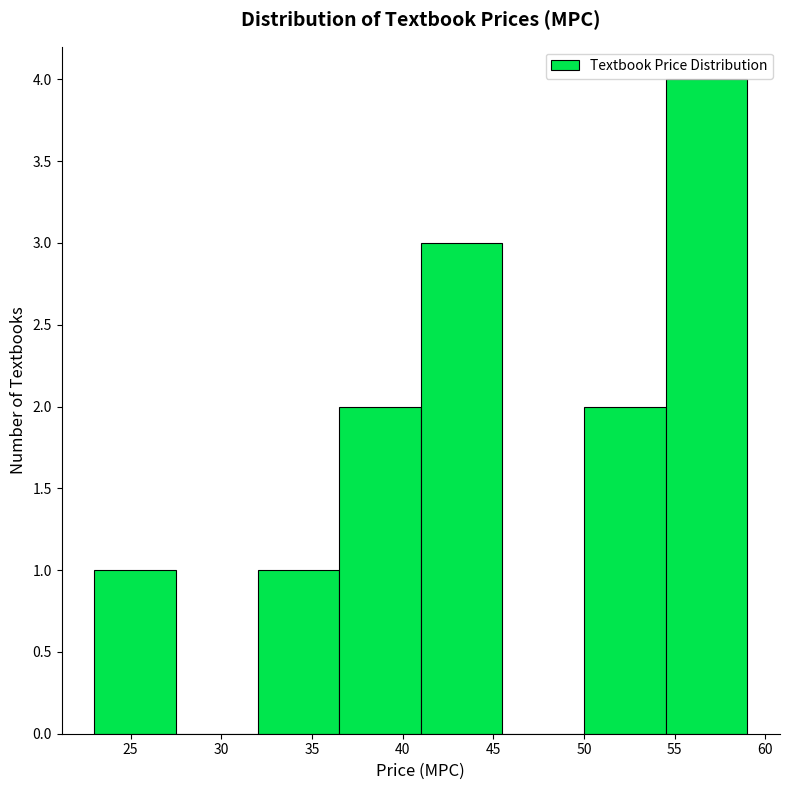

Over which range of the x-axis is the bar tallest?

54.5 to 59.0